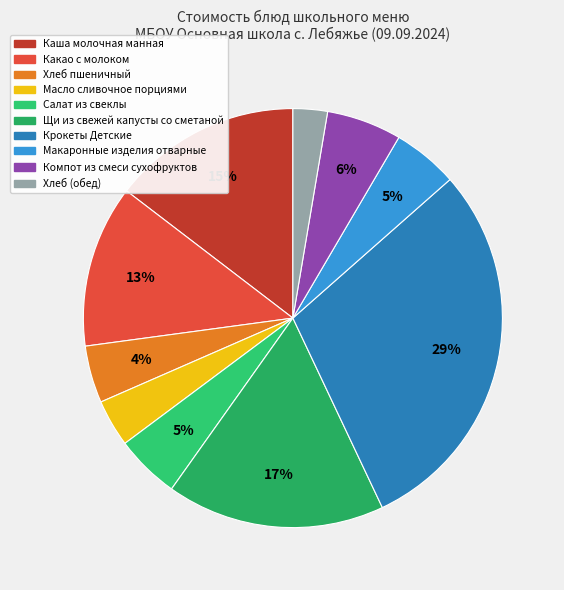

Rank the categories by value from lowest to highest.

Хлеб (обед), Масло сливочное порциями, Хлеб пшеничный, Салат из свеклы, Макаронные изделия отварные, Компот из смеси сухофруктов, Какао с молоком, Каша молочная манная, Щи из свежей капусты со сметаной, Крокеты Детские